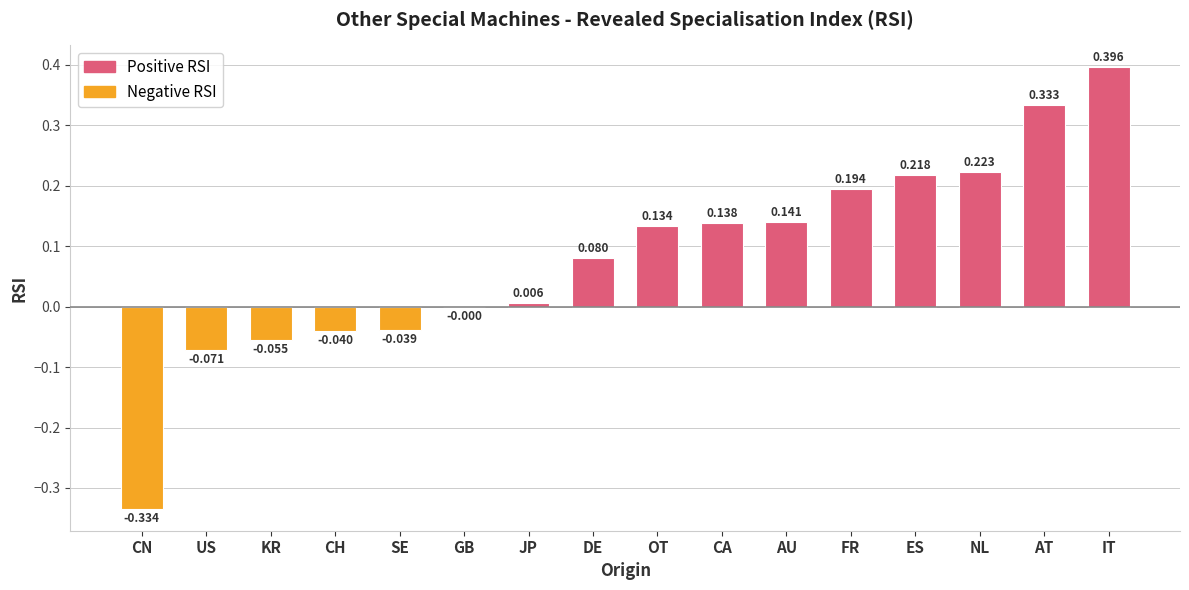

How many values exceed 0?

10